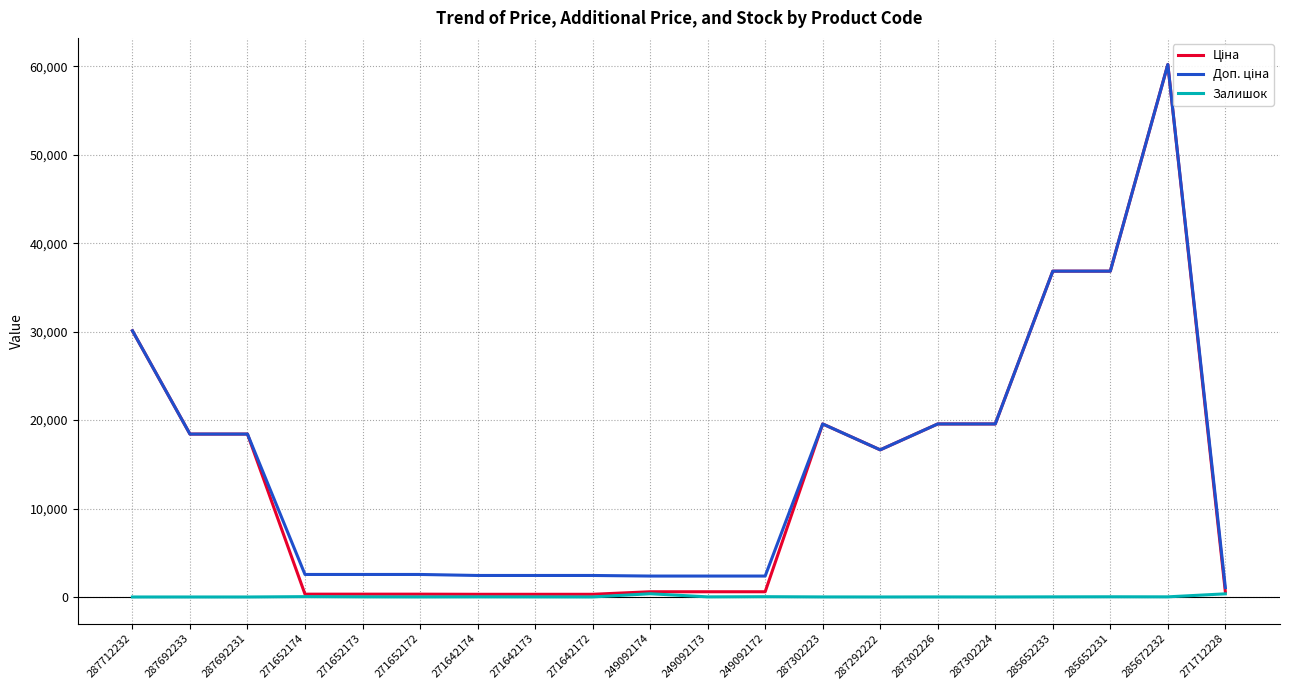

The value of Ціна at 249092172 is 769.8. True or false?

False